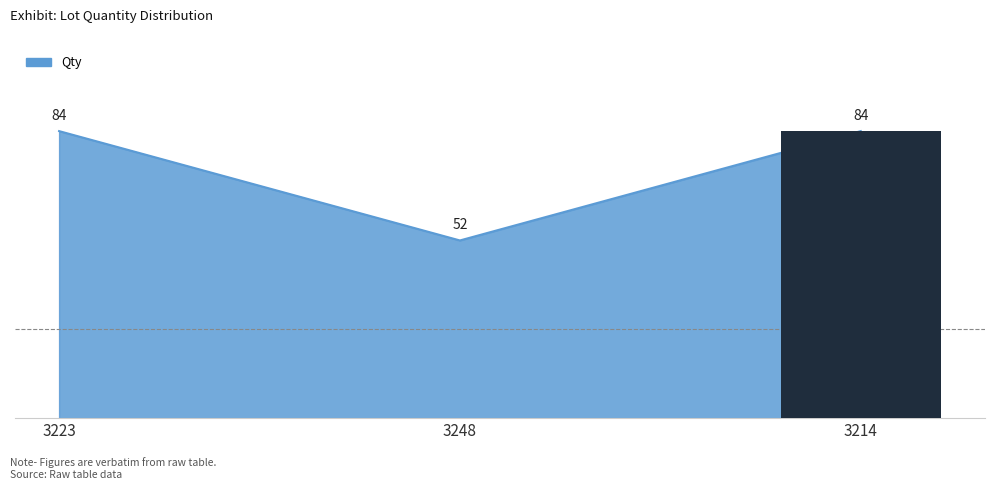

The chart shows a value of 84 at 3214. True or false?

True